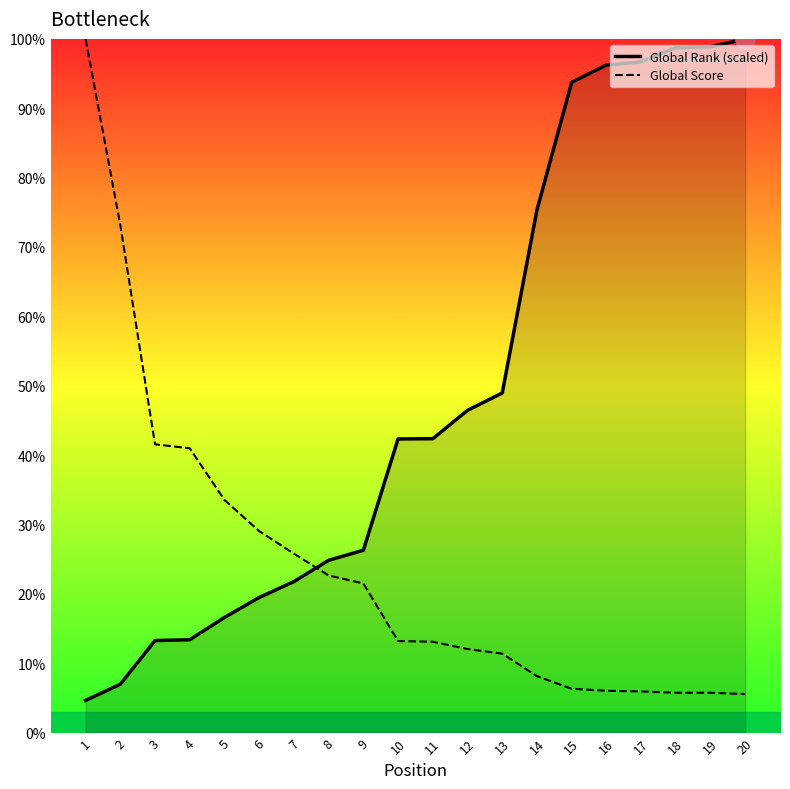

At 4, list the series in order from largest to smallest.

Global Score, Global Rank (scaled)